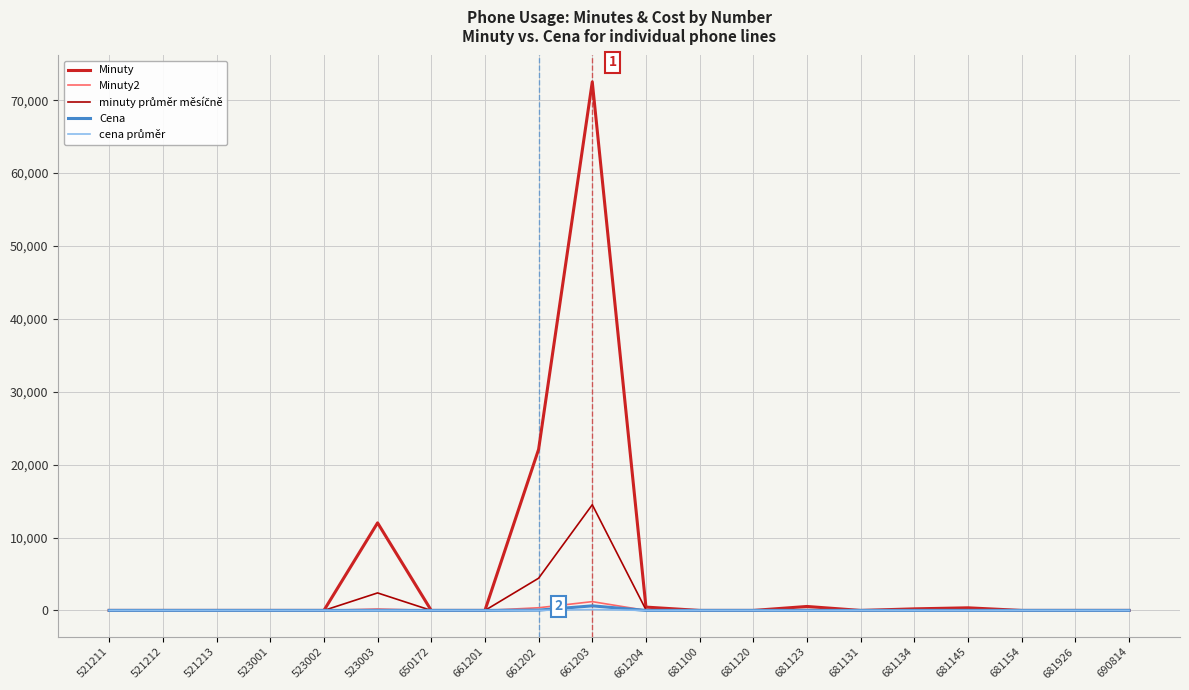

Which series has the largest range (max minus min)?

Minuty